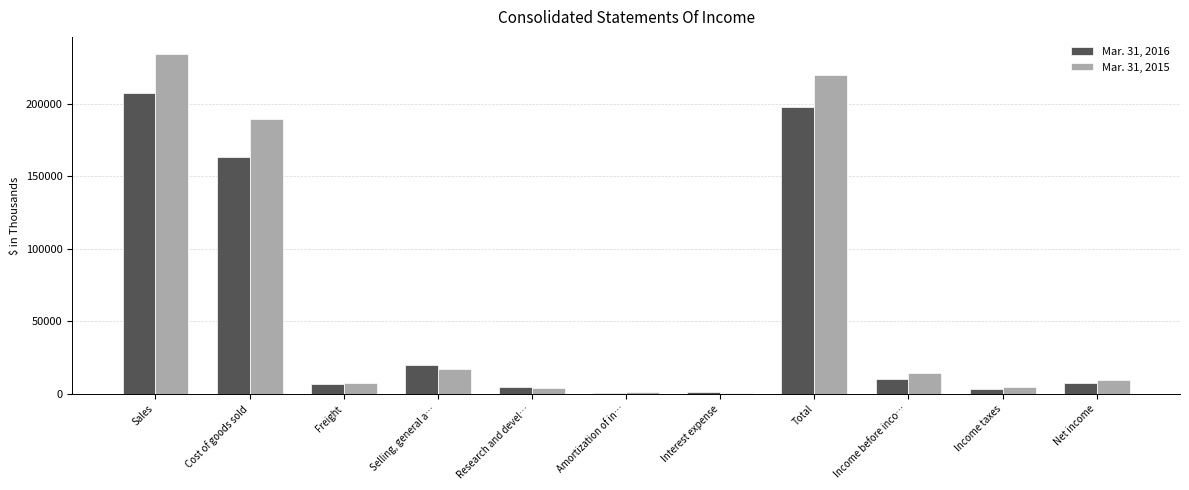

Read the Mar. 31, 2016 value at Net income, to the nearest 100.

7300